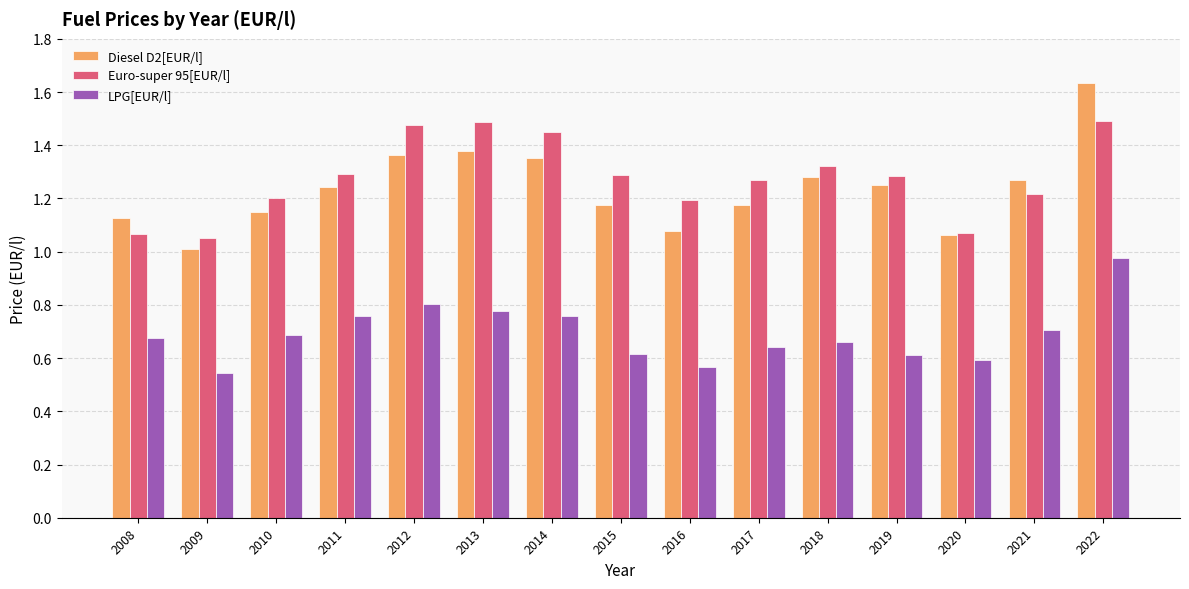

List the series in order of their peak value, lowest first.

LPG[EUR/l], Euro-super 95[EUR/l], Diesel D2[EUR/l]